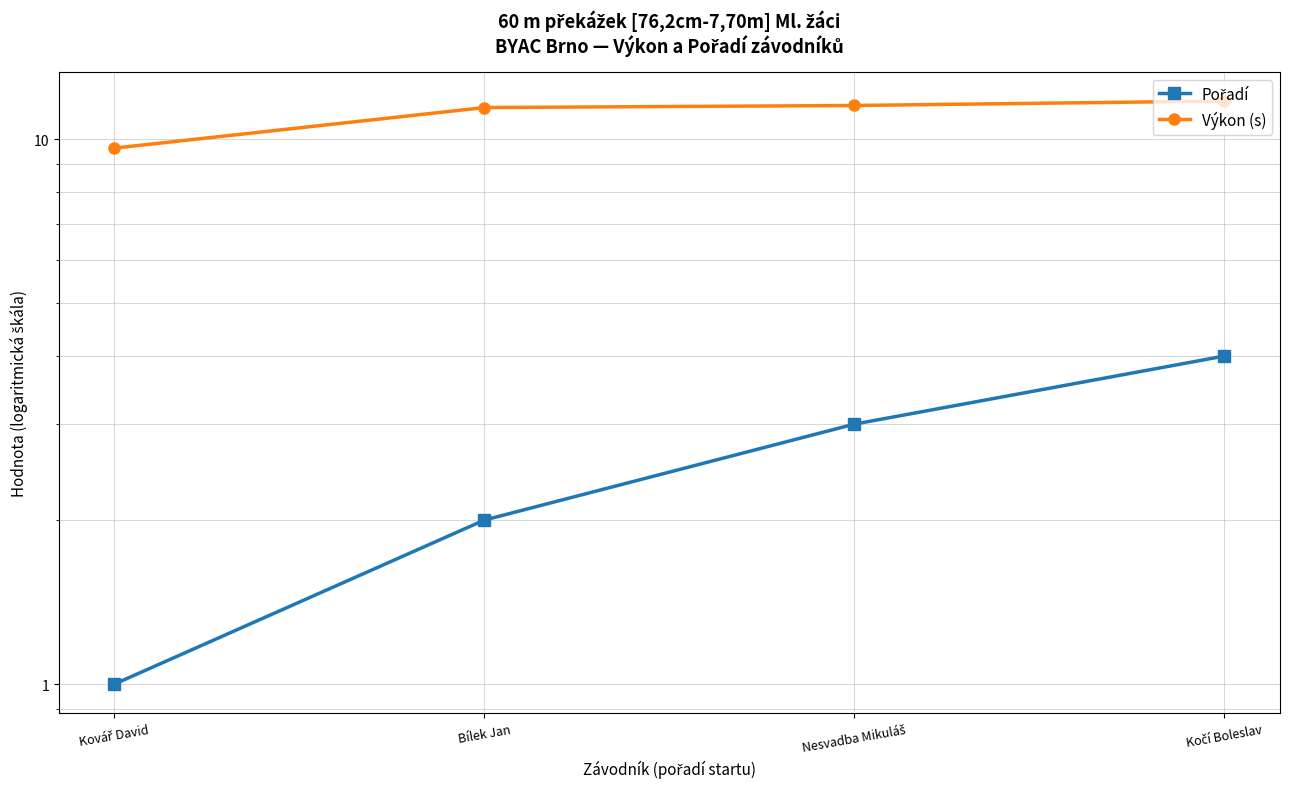

What position from the left is Kočí Boleslav?

4